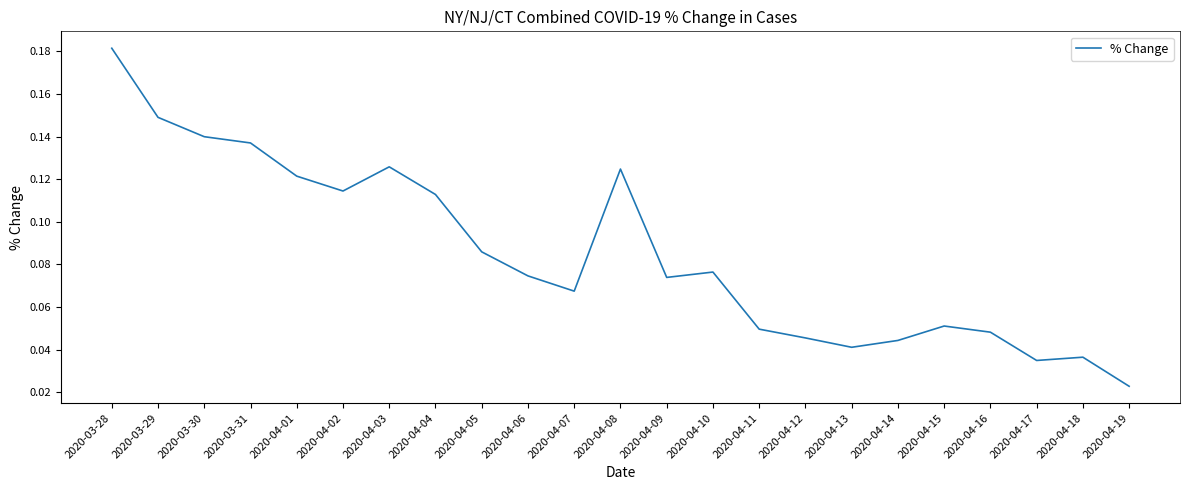

Which category has the lowest value across all series?

2020-04-19